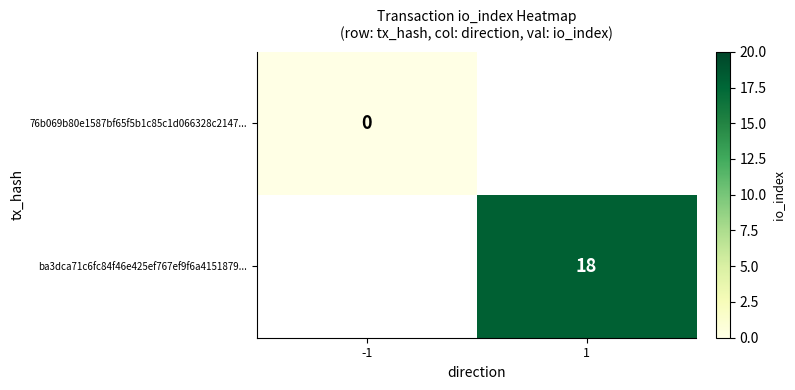

Is it true that ba3dca71c6fc84f46e425ef767ef9f6a4151879... equals 10 at 1?

False